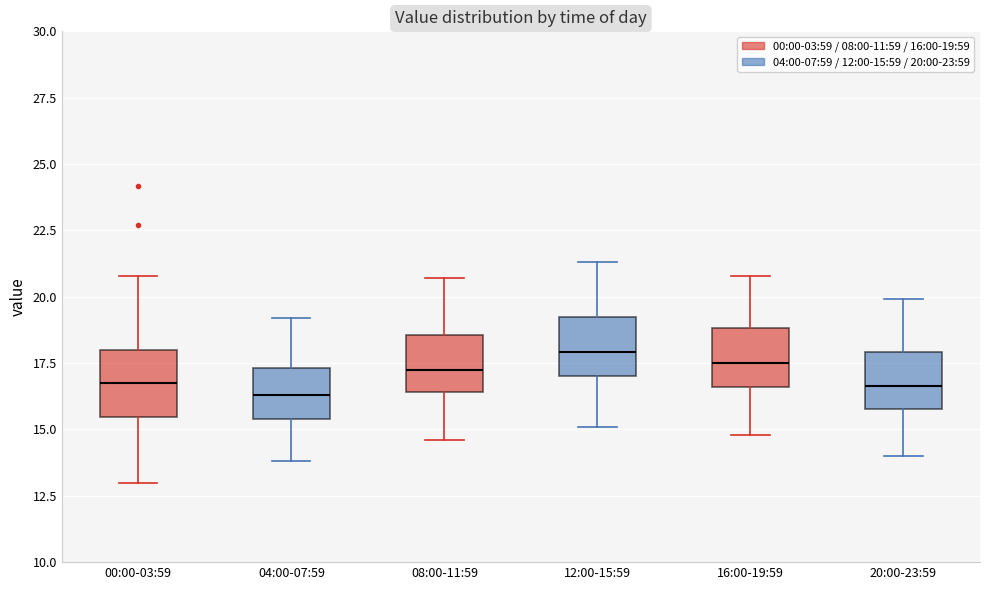

Reading left to right, read every box against the y-axis: the position of its median line, the range the box covers, and the ends of its whiskers. The values are not printed on the chart, so give them approximately, as read against the axis.

00:00-03:59: median 17.0, box 15.5 to 18.0, whiskers 13.0 to 21.0
04:00-07:59: median 16.5, box 15.5 to 17.5, whiskers 14.0 to 19.0
08:00-11:59: median 17.5, box 16.5 to 18.5, whiskers 14.5 to 20.5
12:00-15:59: median 18.0, box 17.0 to 19.5, whiskers 15.0 to 21.5
16:00-19:59: median 17.5, box 16.5 to 19.0, whiskers 15.0 to 21.0
20:00-23:59: median 16.5, box 16.0 to 18.0, whiskers 14.0 to 20.0